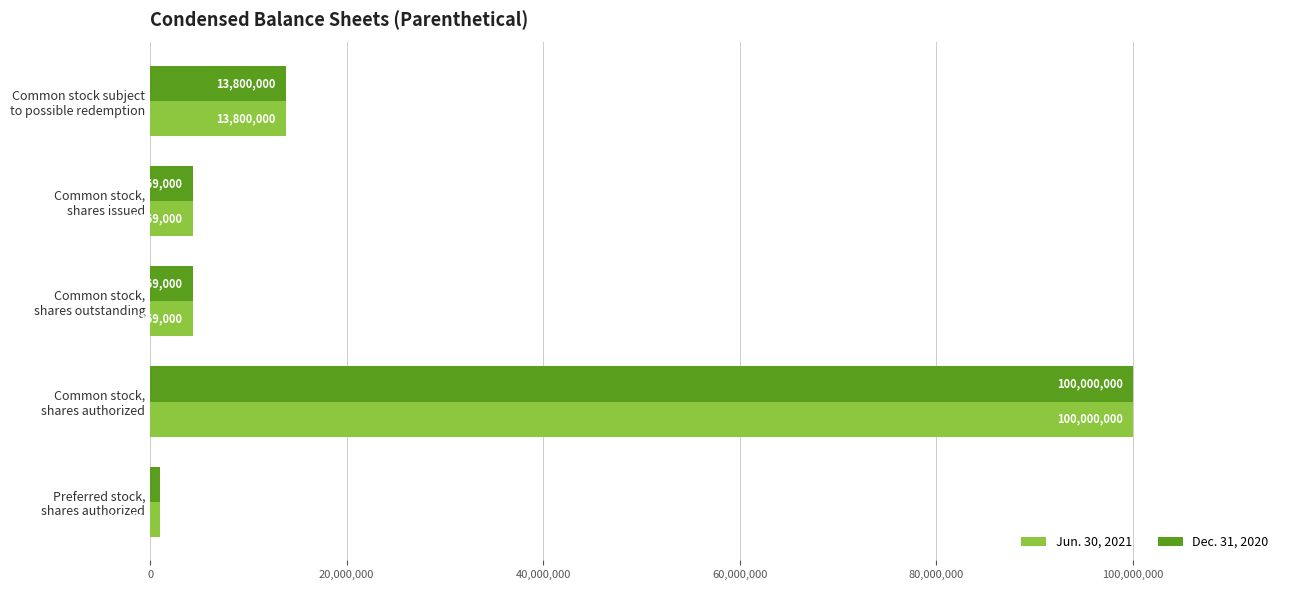

What is the sum of all Jun. 30, 2021 values?

123538000